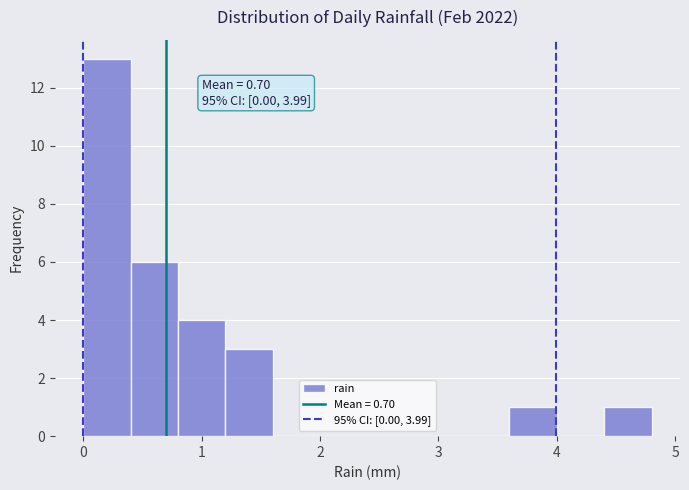

Which range on the x-axis has the tallest bar?

0.0 to 0.4